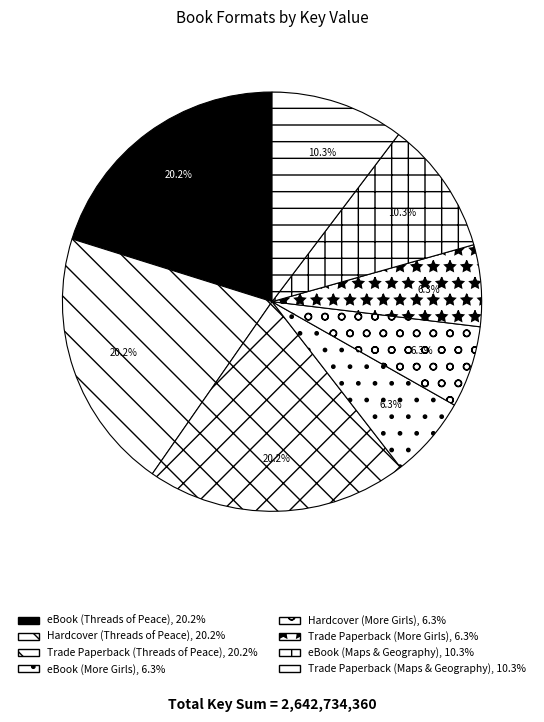

Is there a majority slice in this chart?

No